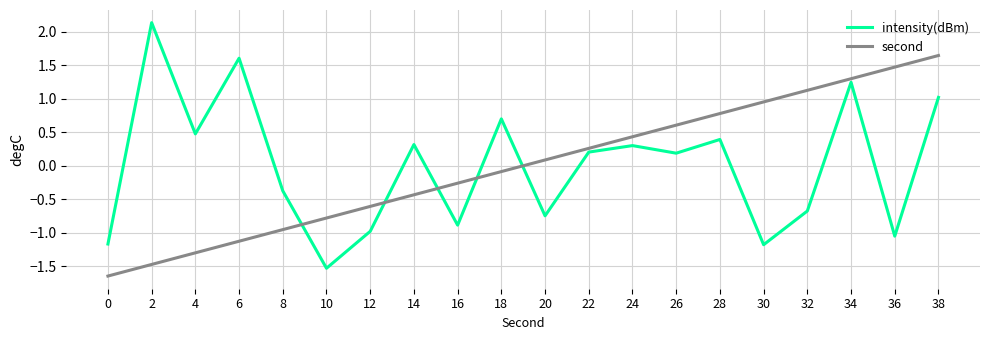

At which label does intensity(dBm) first exceed 0?

2